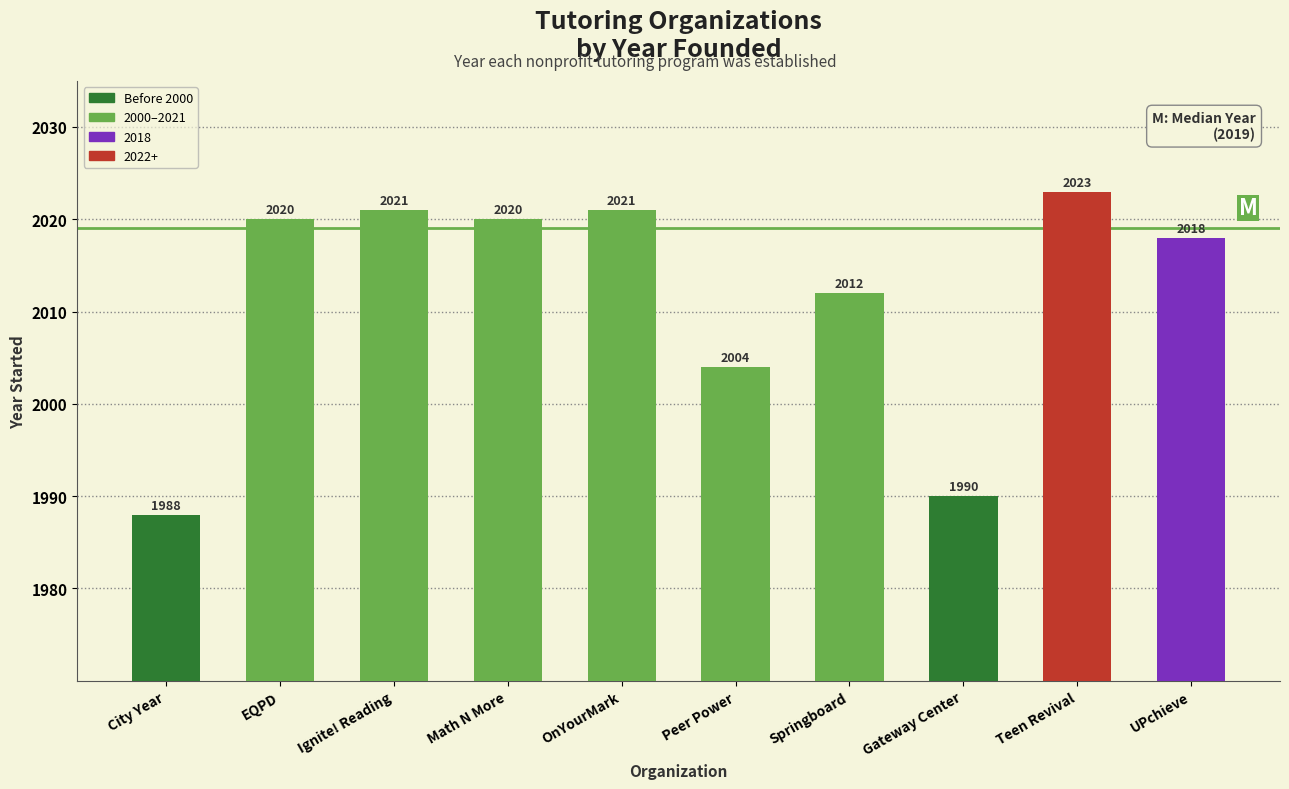

Reading left to right, list all the values displayed in this chart.

1988	2020	2021	2020	2021	2004	2012	1990	2023	2018